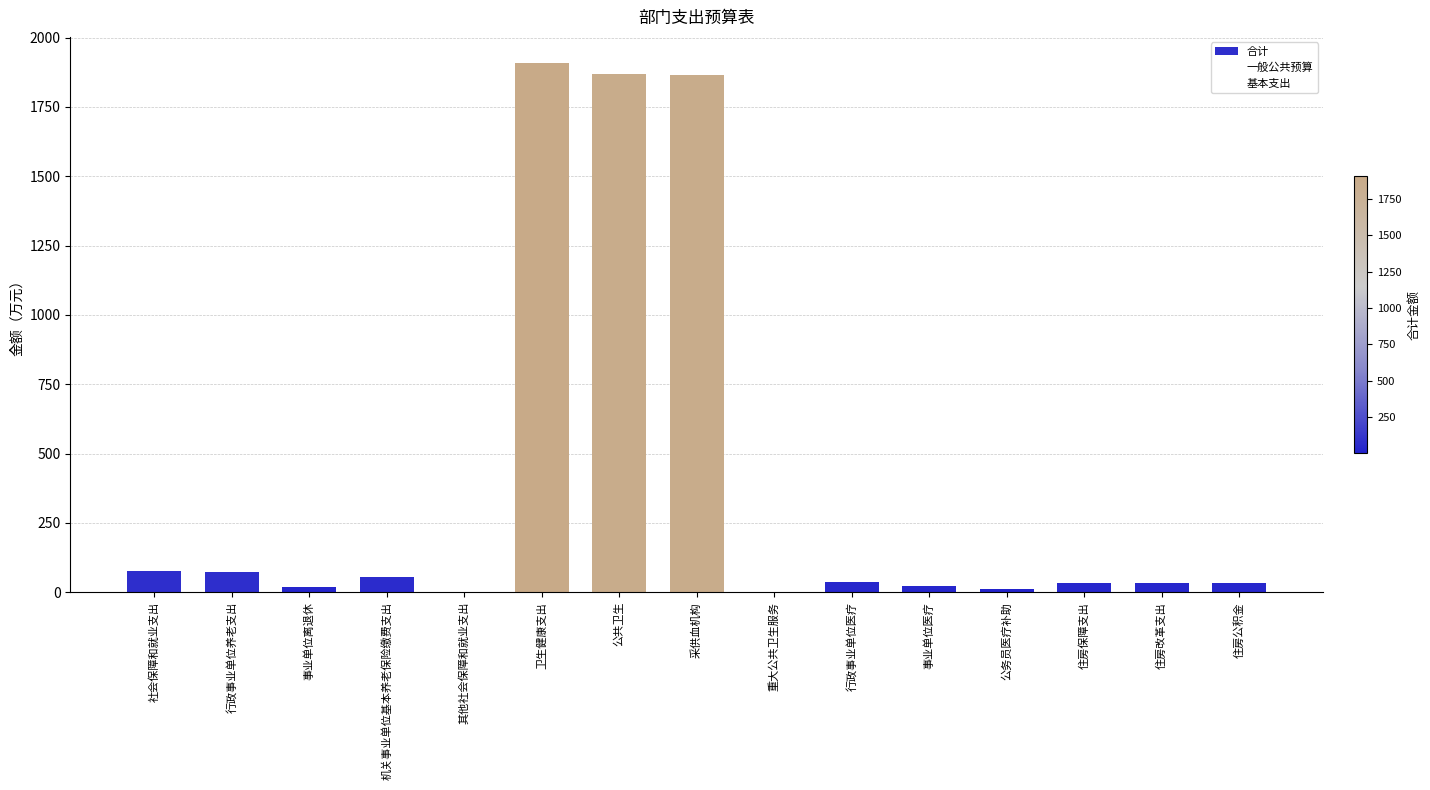

What is the approximate value at 卫生健康支出?

1907.2